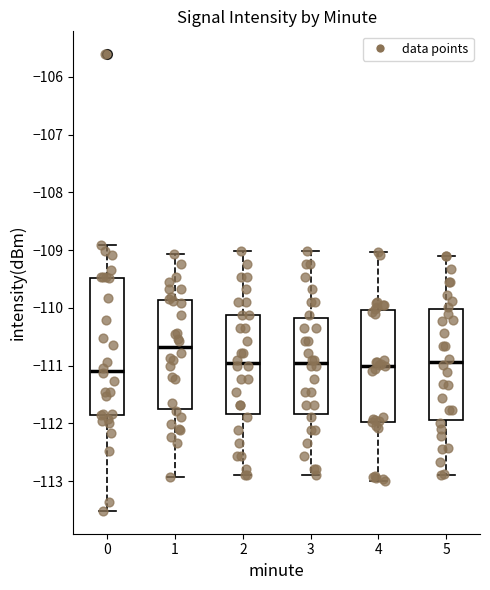

Reading left to right, transcribe this box plot: for each box, give where its median line is, the range the box spans, and where its two whiskers end, as read against the y-axis. The values are not printed on the chart, so give them approximately, as read against the axis.

0: median -111.1, box -111.8 to -109.5, whiskers -113.5 to -108.9
1: median -110.7, box -111.8 to -109.9, whiskers -112.9 to -109.1
2: median -111.0, box -111.8 to -110.1, whiskers -112.9 to -109.0
3: median -111.0, box -111.8 to -110.2, whiskers -112.9 to -109.0
4: median -111.0, box -112.0 to -110.0, whiskers -113.0 to -109.0
5: median -110.9, box -111.9 to -110.0, whiskers -112.9 to -109.1